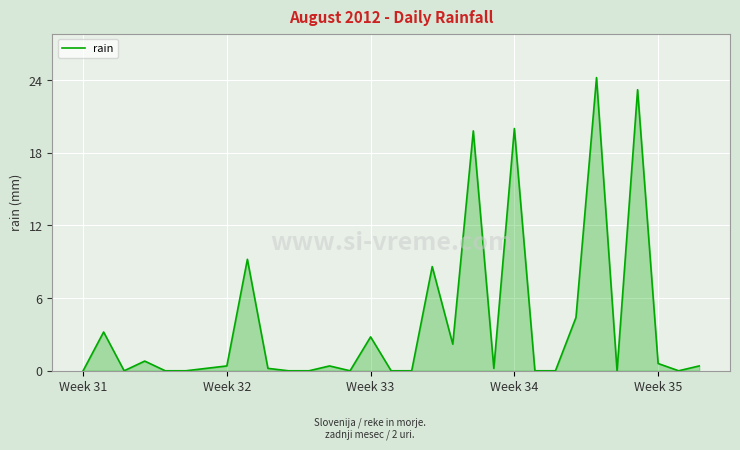

What is the difference between the maximum and minimum values?

24.2